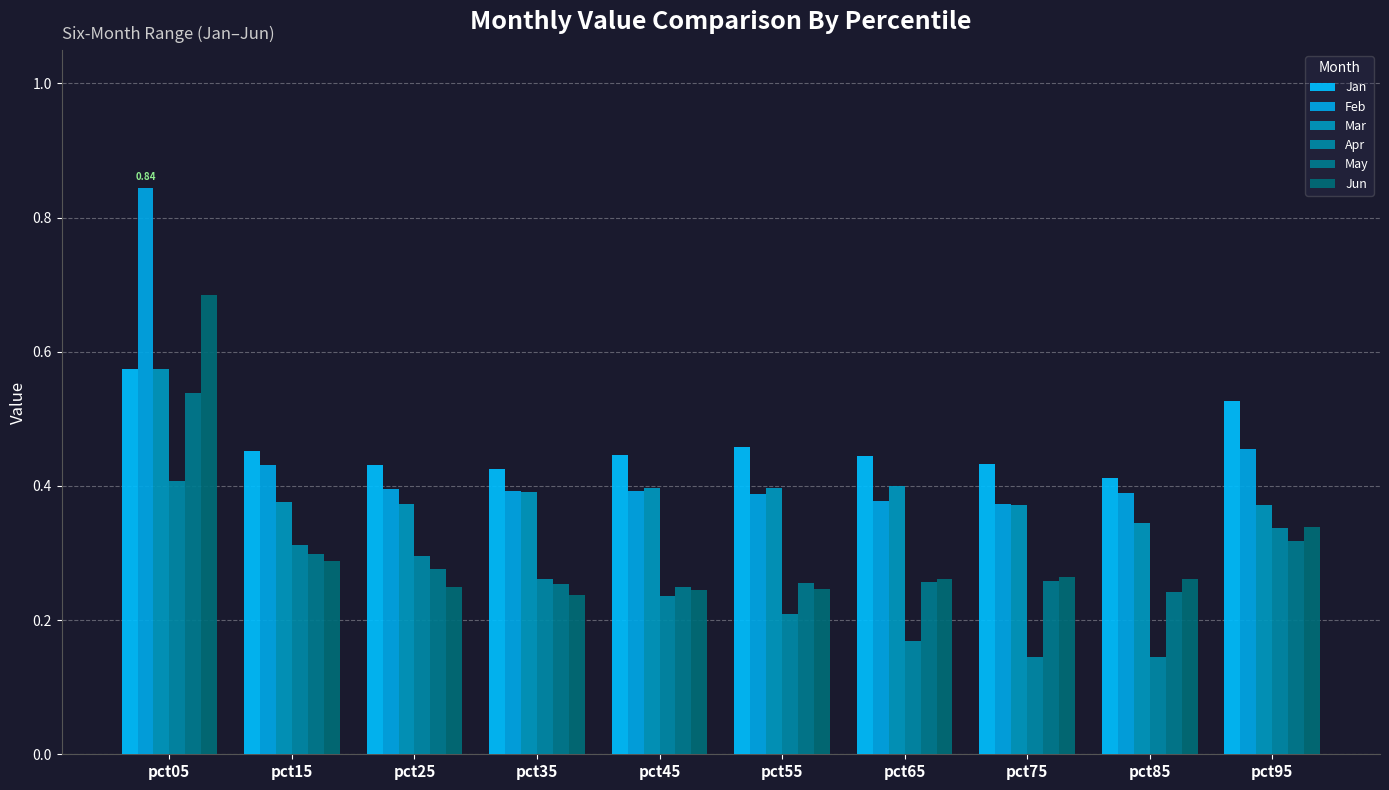

How many categories are shown in the chart?

10